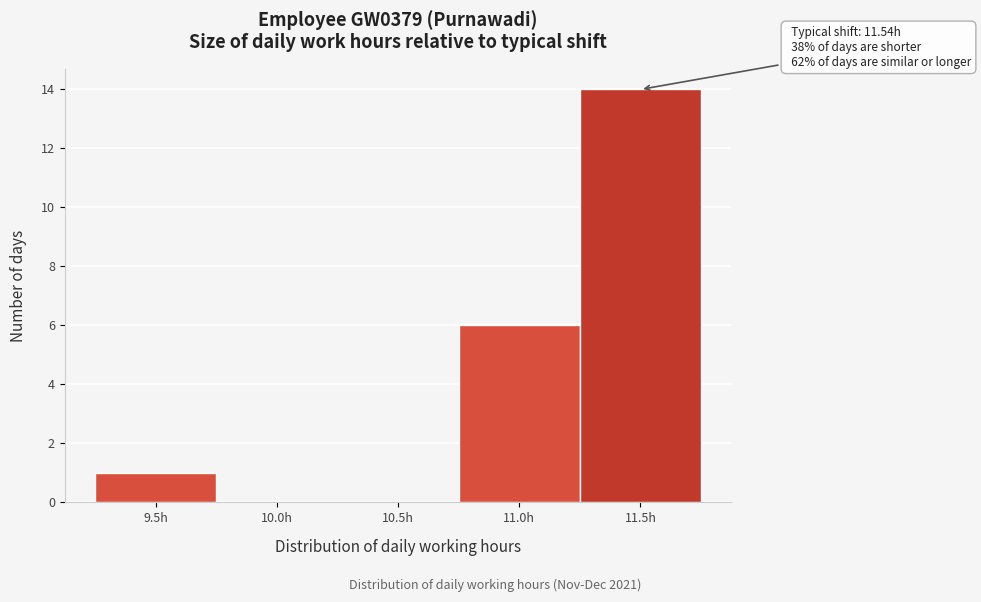

Reading left to right, list all the values displayed in this chart.

9.5h=1	10.0h=0	10.5h=0	11.0h=6	11.5h=14